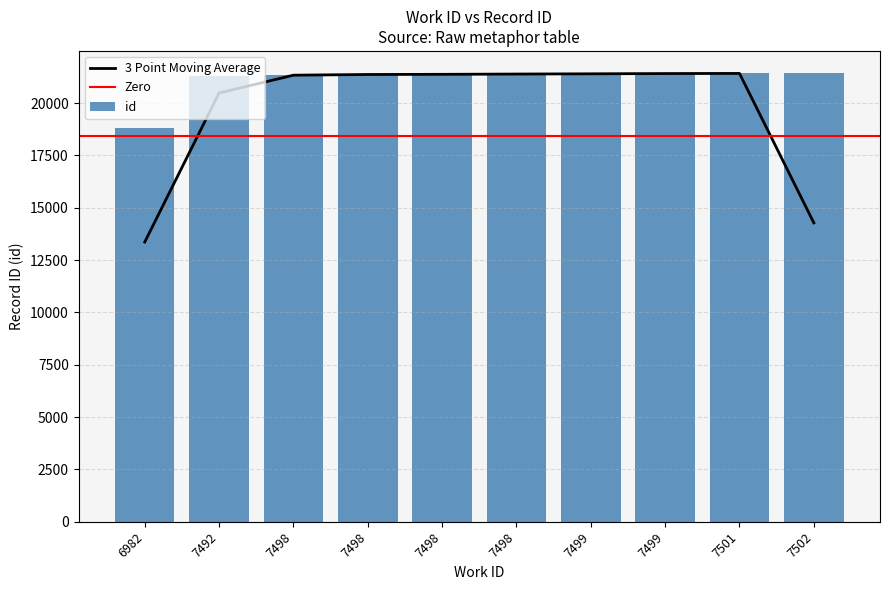

What is the value of the 5th bar from the left?

21358